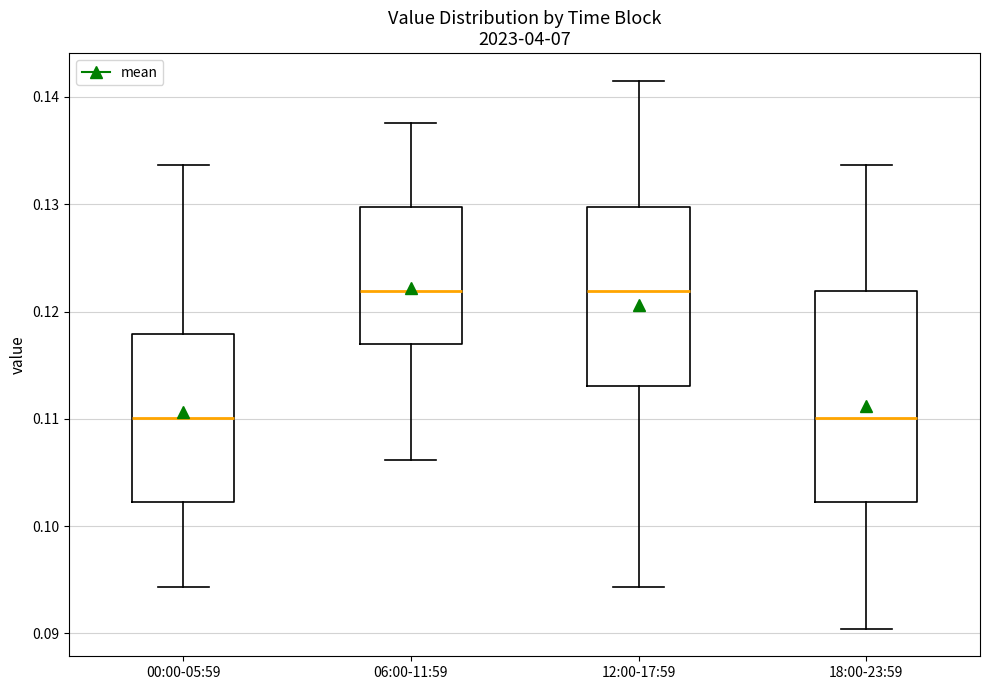

Reading left to right, transcribe this box plot: for each box, give where its median line is, the range the box spans, and where its two whiskers end, as read against the y-axis. The values are not printed on the chart, so give them approximately, as read against the axis.

00:00-05:59: median 0.110, box 0.102 to 0.118, whiskers 0.094 to 0.134
06:00-11:59: median 0.122, box 0.117 to 0.130, whiskers 0.106 to 0.138
12:00-17:59: median 0.122, box 0.113 to 0.130, whiskers 0.094 to 0.142
18:00-23:59: median 0.110, box 0.102 to 0.122, whiskers 0.090 to 0.134